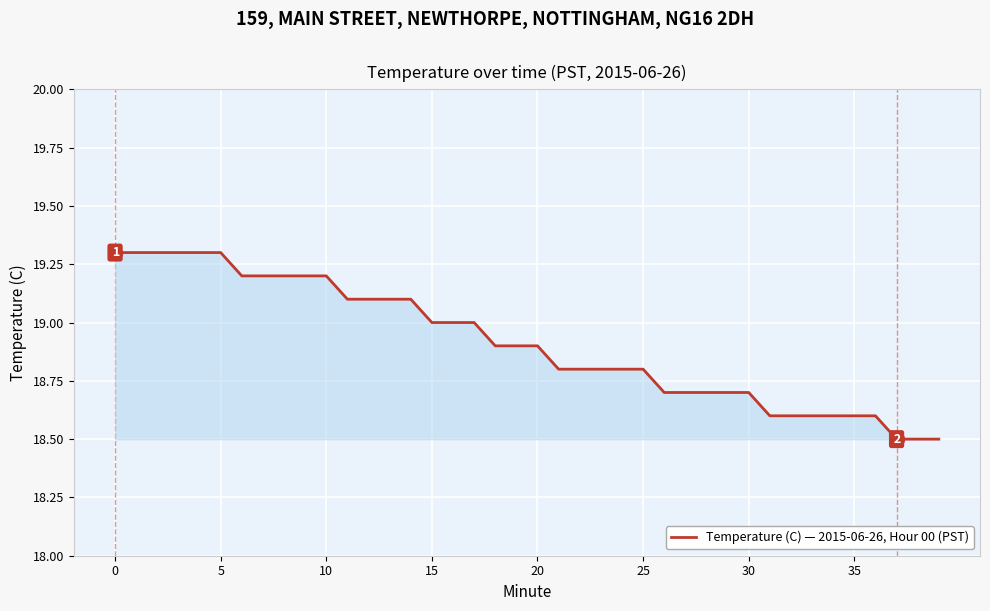

What is the difference between the maximum and minimum values?

0.8